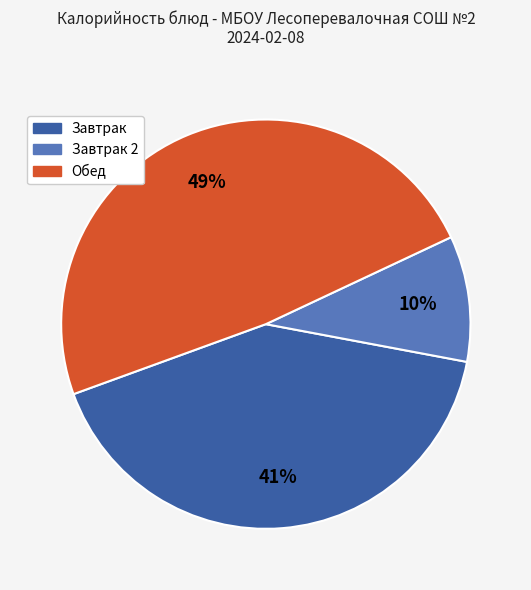

How many slices are in this pie chart?

3